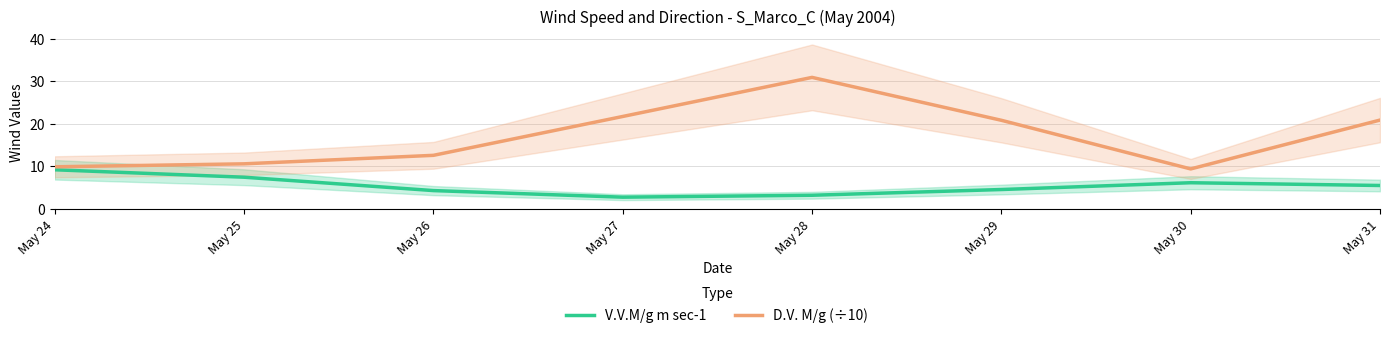

What is the difference between the highest and lowest values at May 24?

0.7